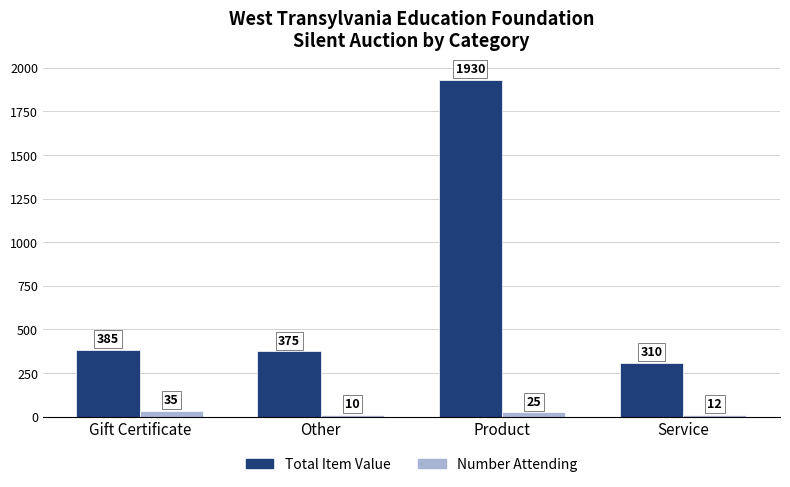

Read the Number Attending value at Product, to the nearest 5.

25